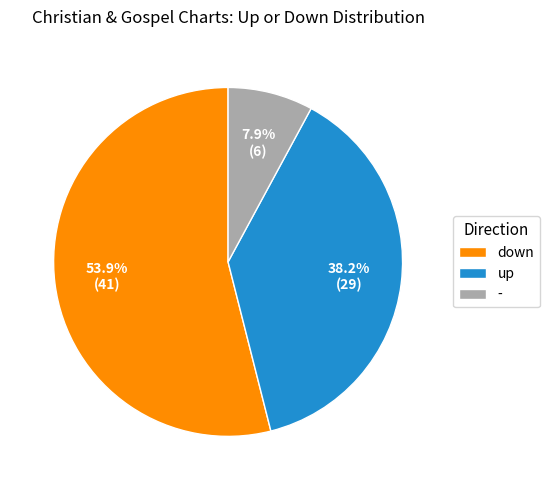

Count the number of slices in the pie.

3